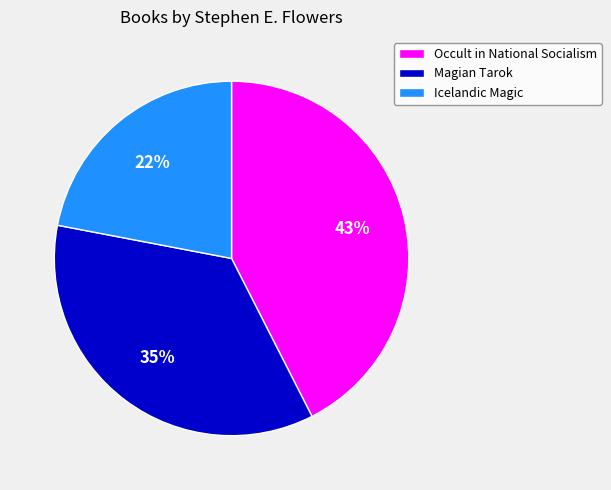

True or false: Icelandic Magic accounts for 13% of the total.

False